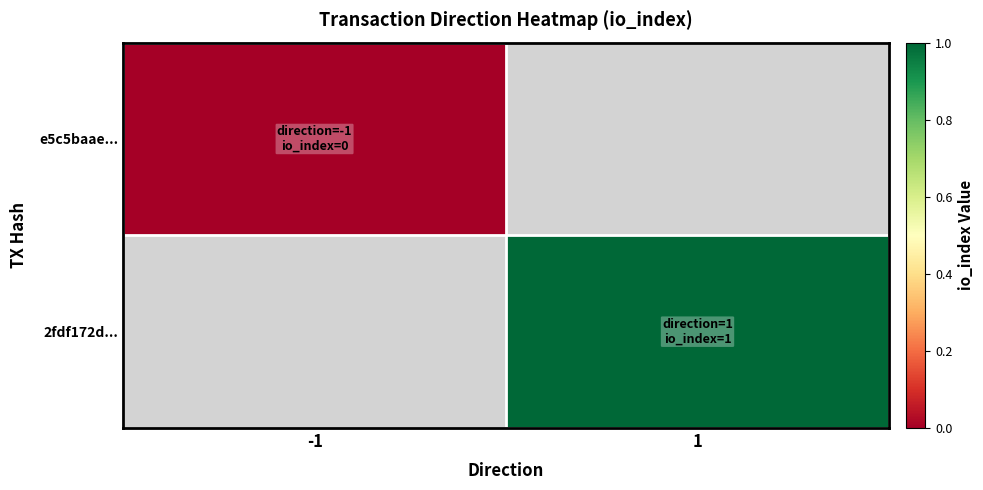

Is it true that 2fdf172d... equals 1.0 at 1?

True